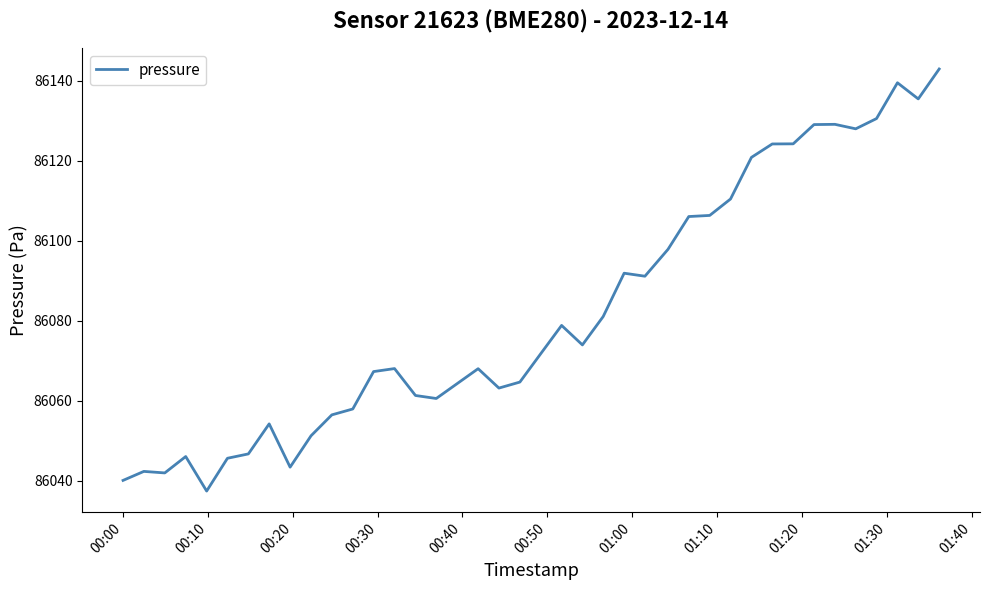

What is the difference between the maximum and minimum values?

105.4